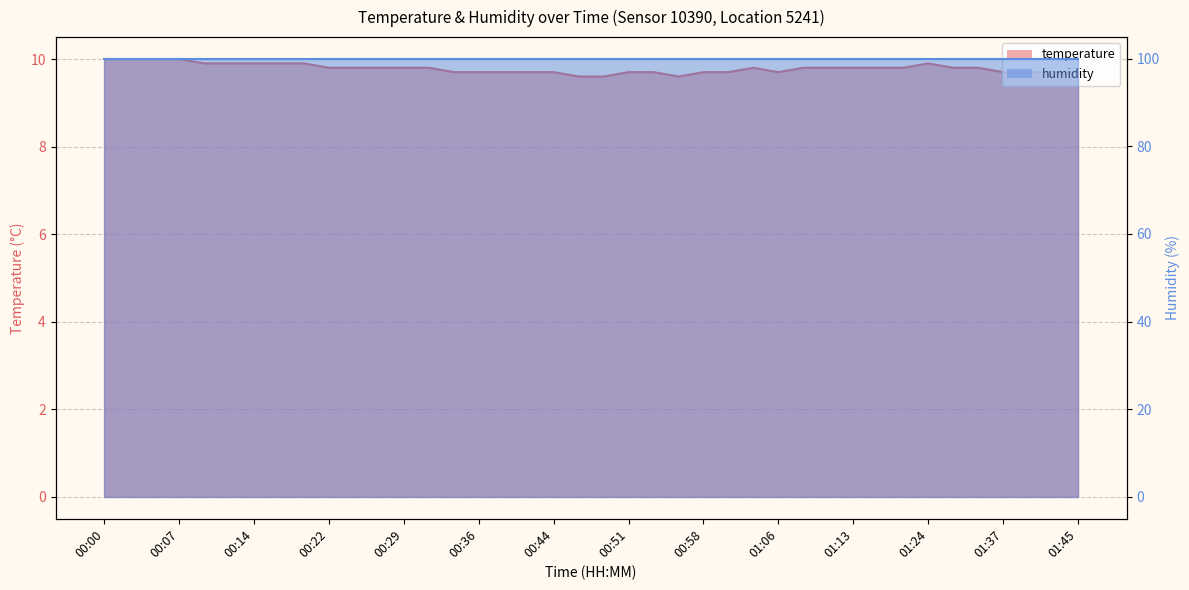

True or false: there are more than 1 points higher than both neighbors.

True